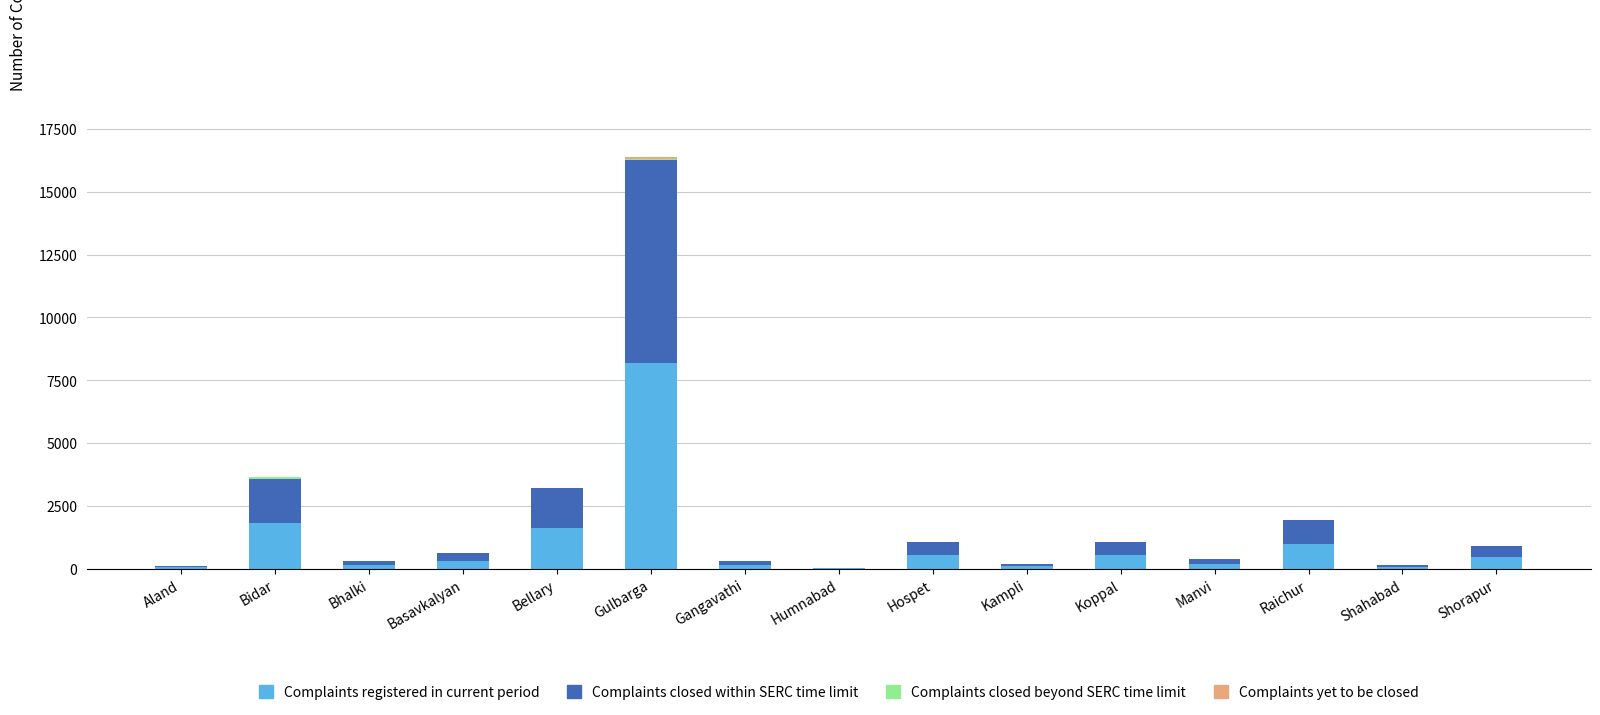

What is the sum of all Complaints registered in current period values?

15132